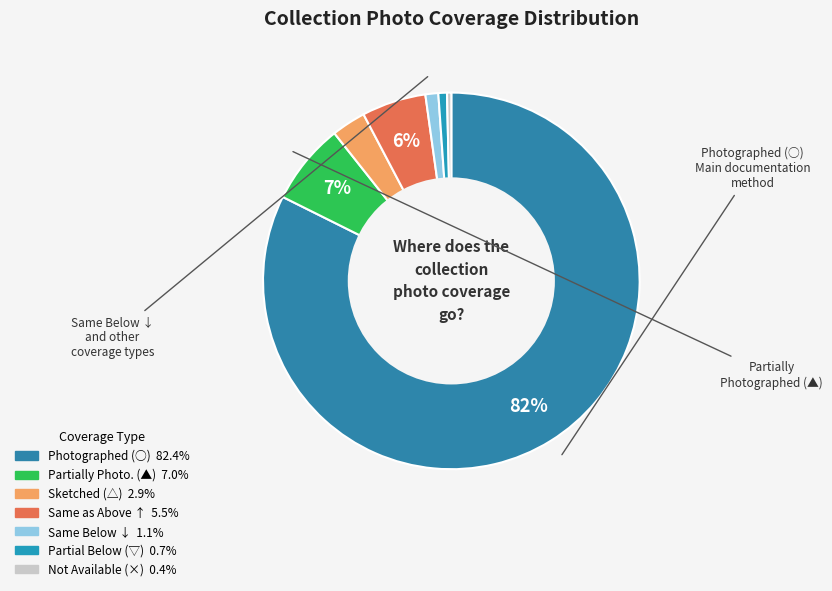

To the nearest percent, what is the difference between the largest and smallest slice percentages?

82%